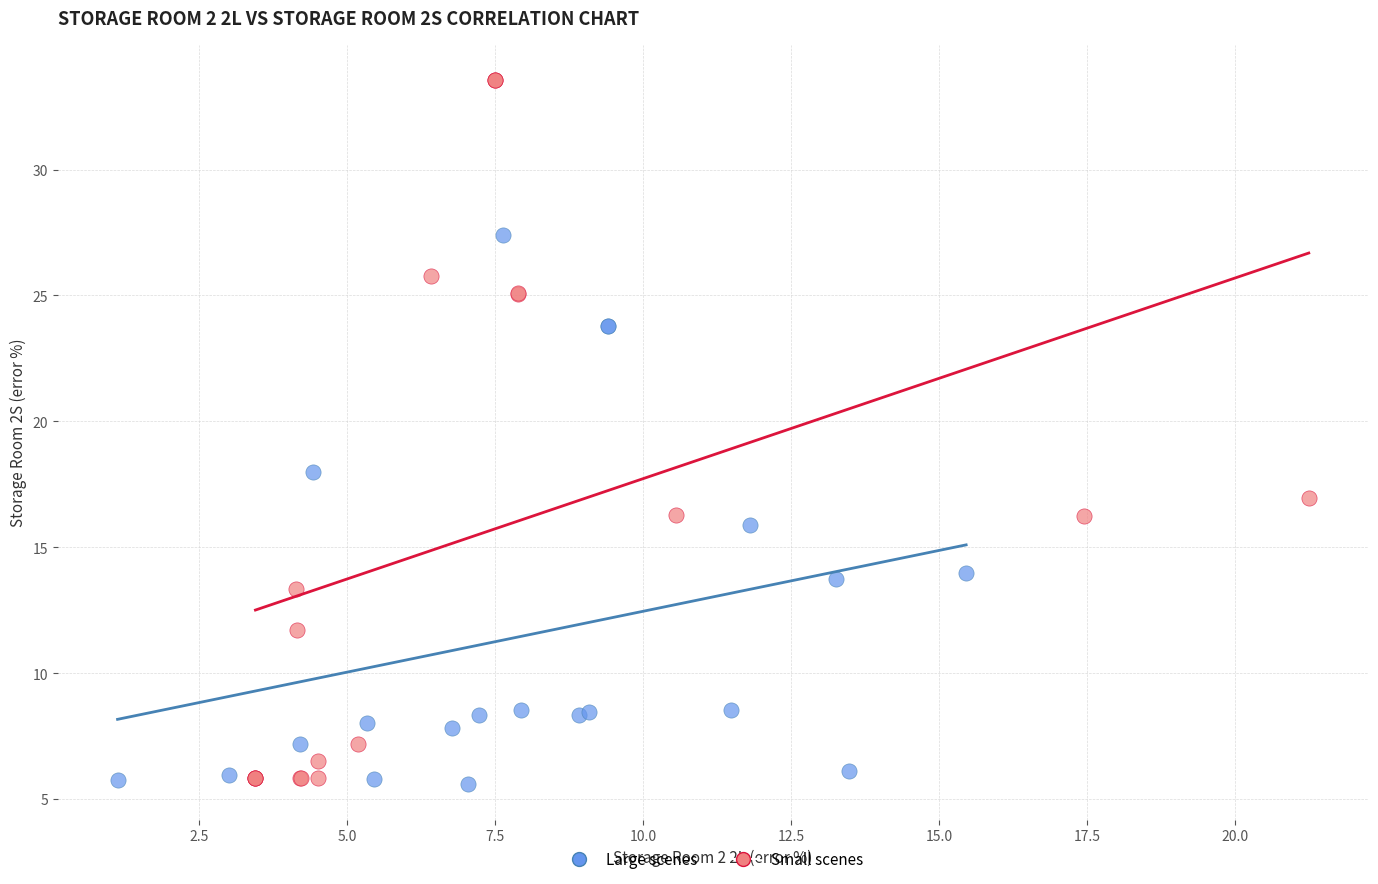

Which series reaches the maximum Y coordinate?

Small scenes